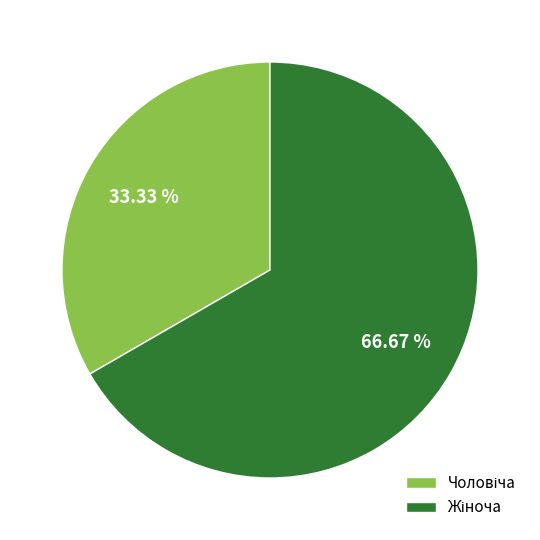

Does any single category account for the majority?

Yes